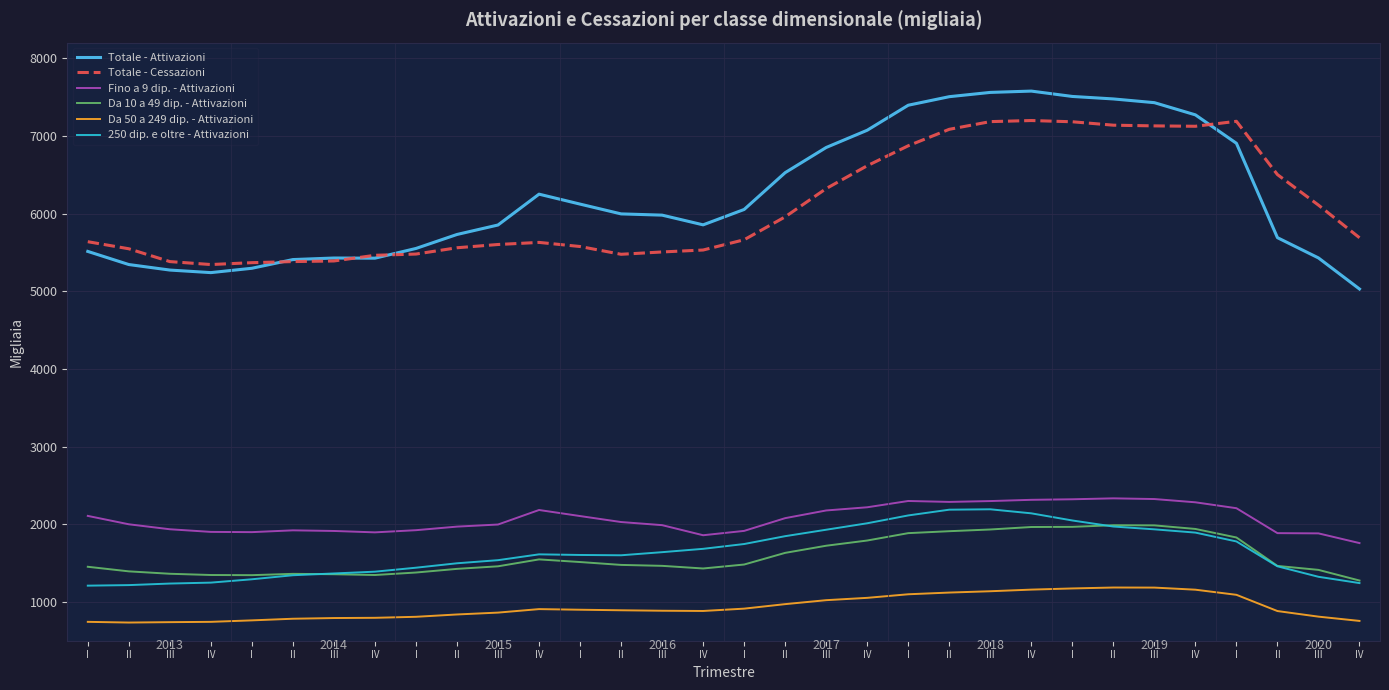

How many lines are shown in the chart?

6